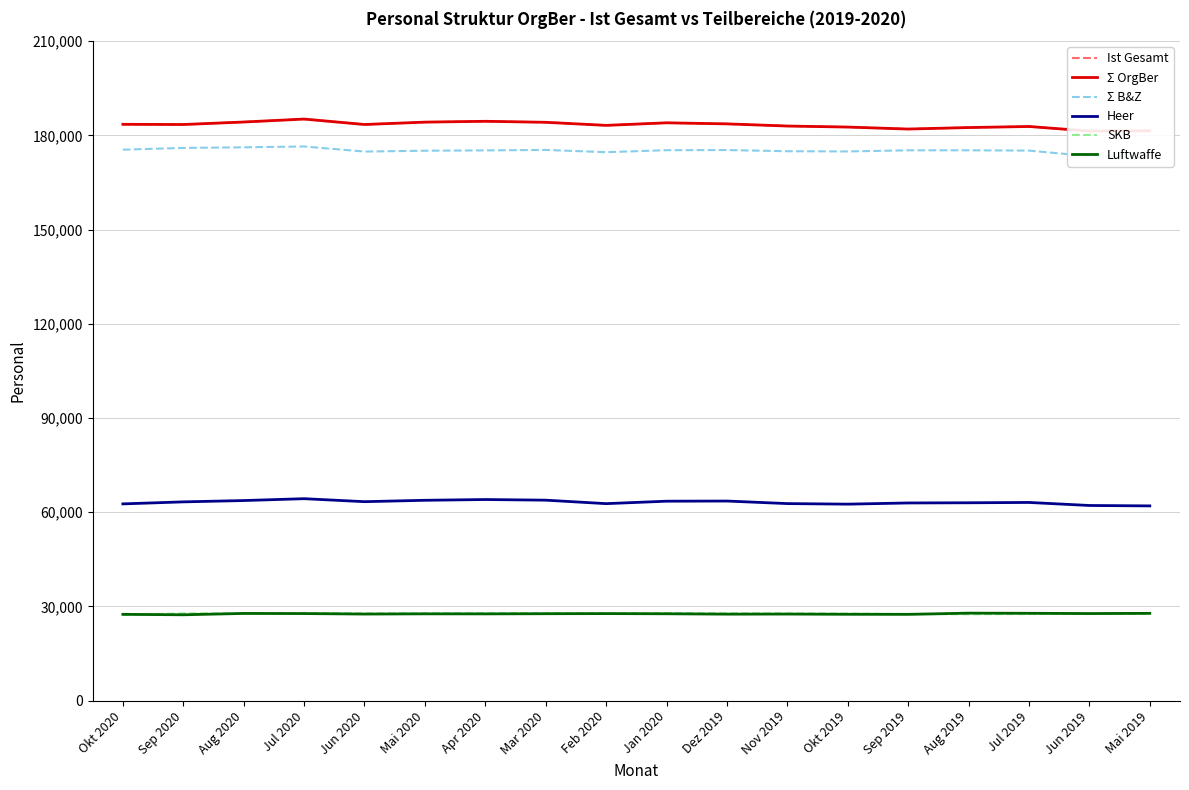

Does the chart have visible grid lines?

Yes